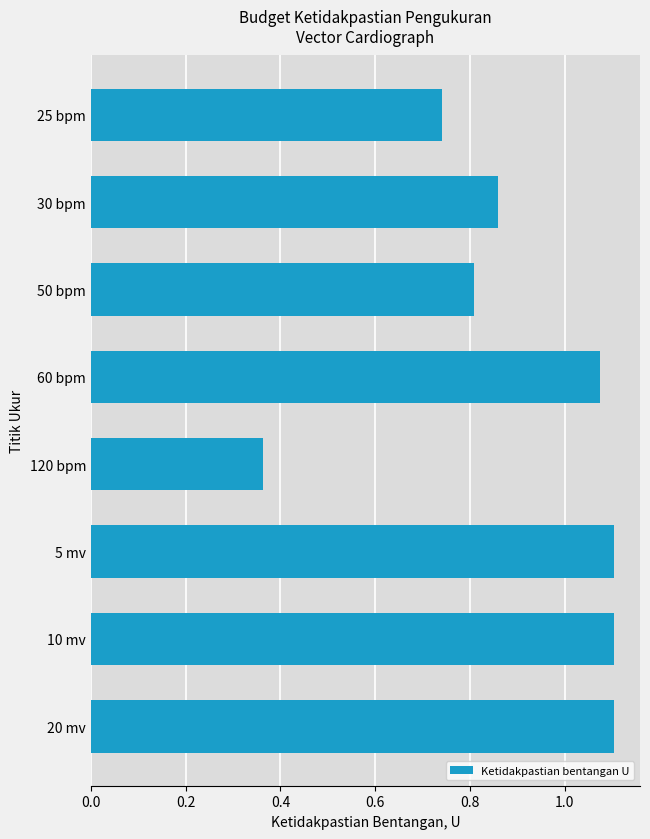

What is the difference between the values at 20 mv and 50 bpm?

0.3